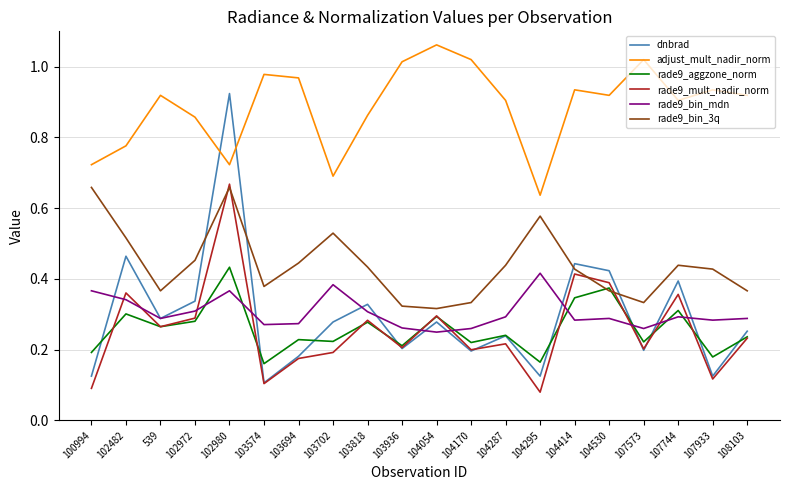

Which label corresponds to the smallest value in the chart?

104295